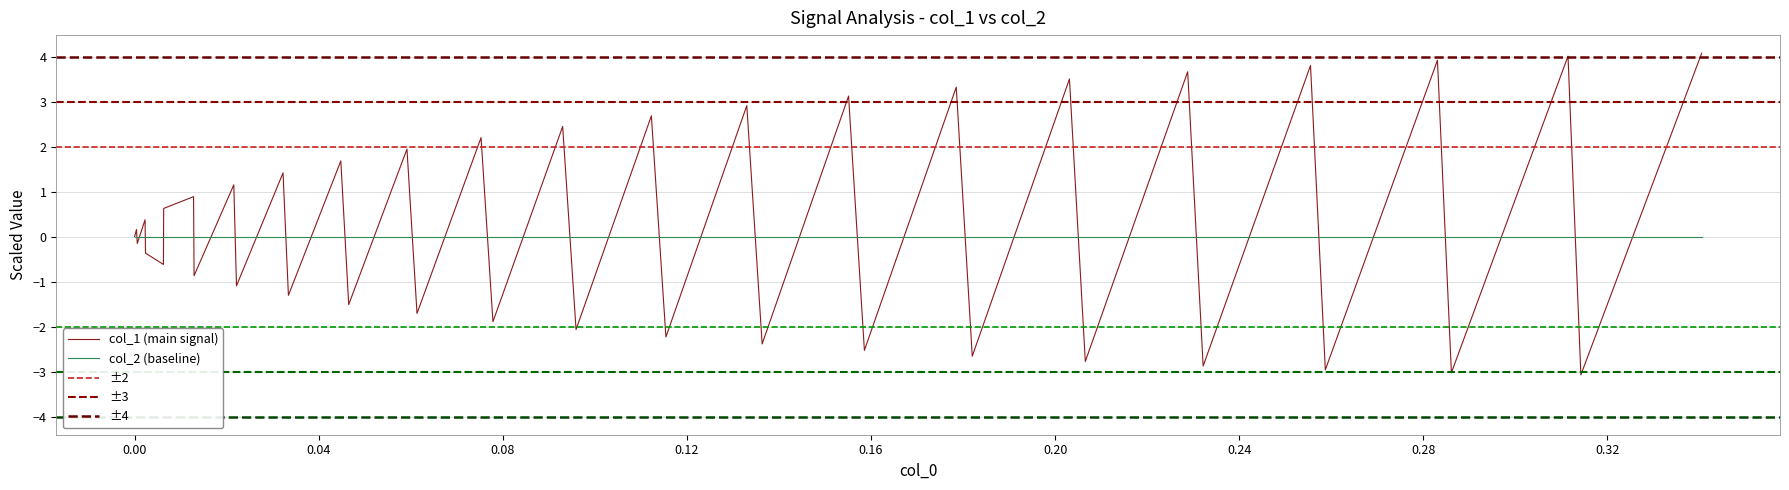

Reading right to left, list all the values displayed in this chart.

4.1	-3.1	4.0	-3.0	3.9	-3.0	3.8	-2.9	3.7	-2.8	3.5	-2.7	3.3	-2.5	3.1	-2.4	2.9	-2.2	2.7	-2.1	2.4	-1.9	2.2	-1.7	1.9	-1.5	1.7	-1.3	1.4	-1.1	1.1	-0.9	0.9	0.6	-0.6	-0.4	0.4	-0.2	0.2	0.0